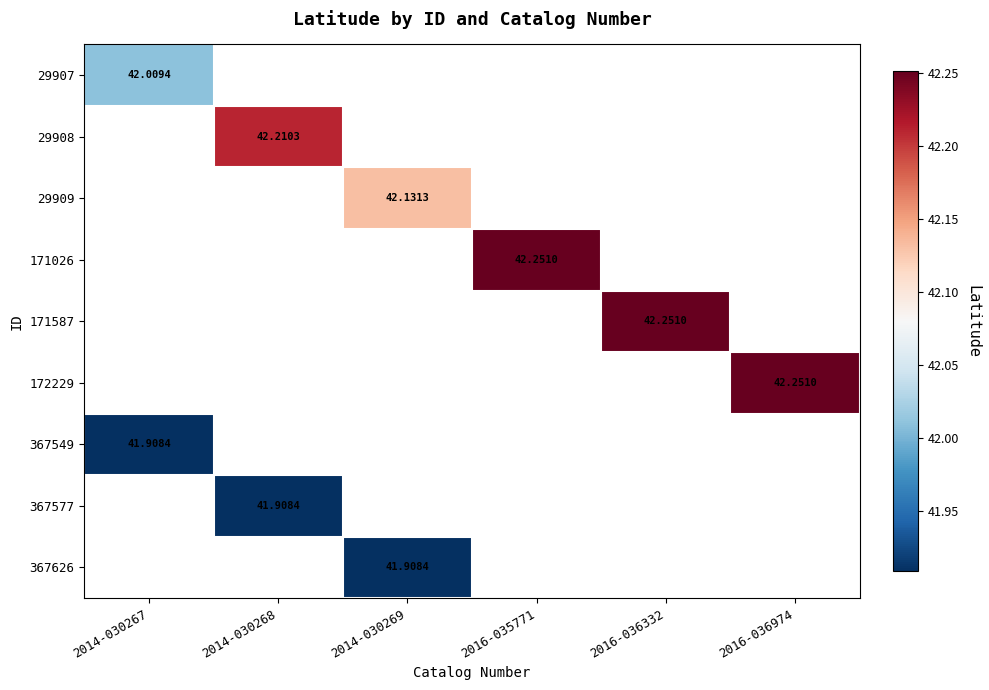

At how many categories does at least one series exceed 42?

6